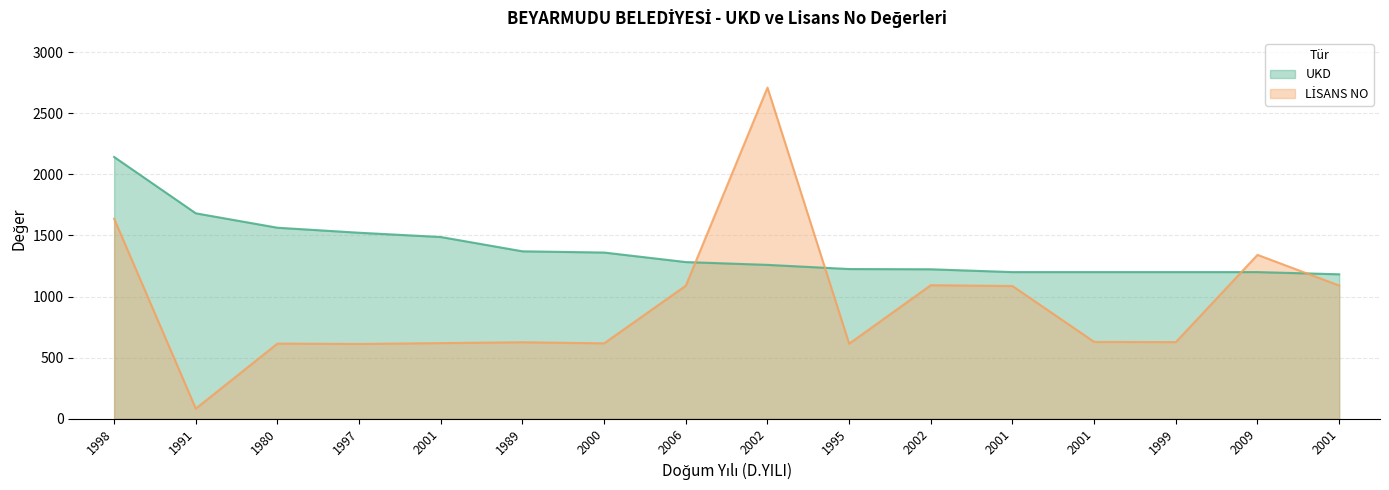

What is the sum of the LİSANS NO values at 2009 and 2001?

2431